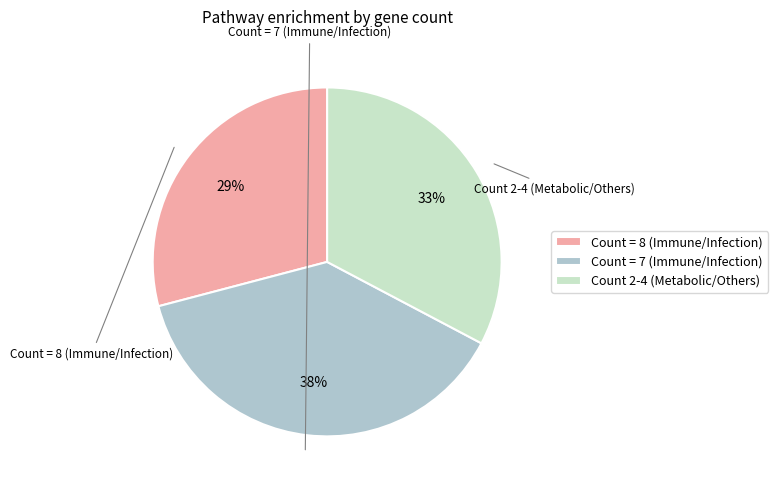

Which has a higher value, Count 2-4 (Metabolic/Others) or Count = 8 (Immune/Infection)?

Count 2-4 (Metabolic/Others)